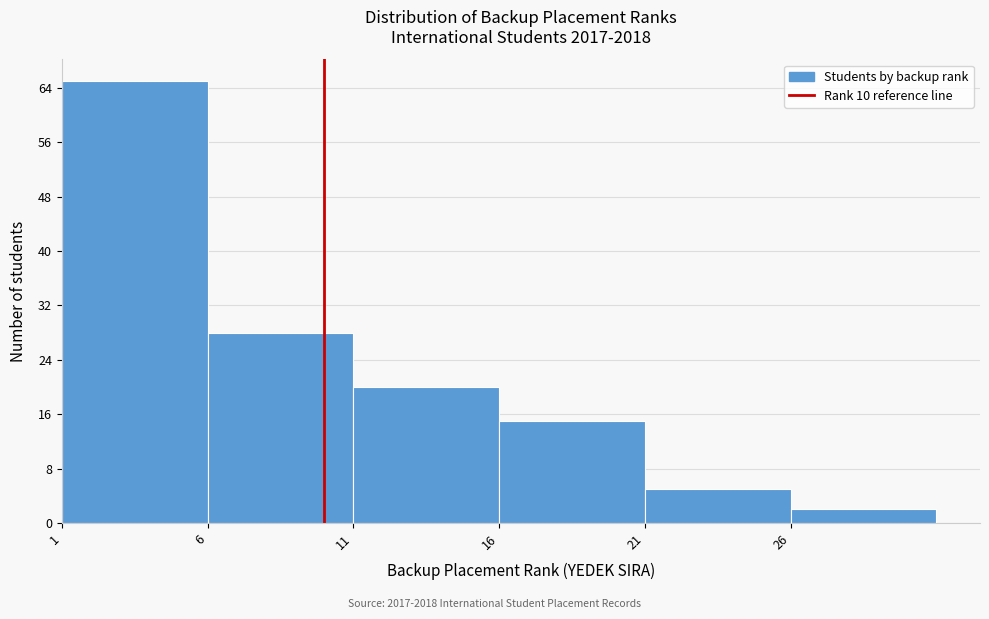

How tall is the bar that spans 21 to 26 on the x-axis? The values are not printed on the chart, so give them approximately, as read against the axis.

5